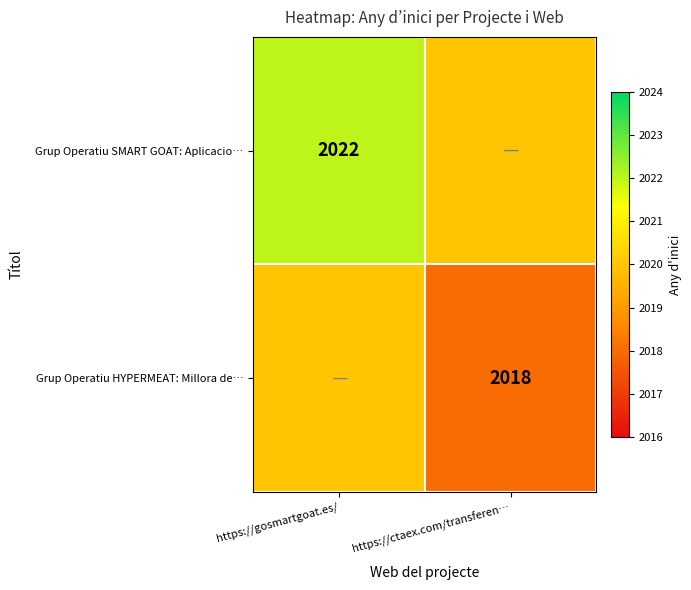

Which label corresponds to the largest value in the chart?

https://gosmartgoat.es/